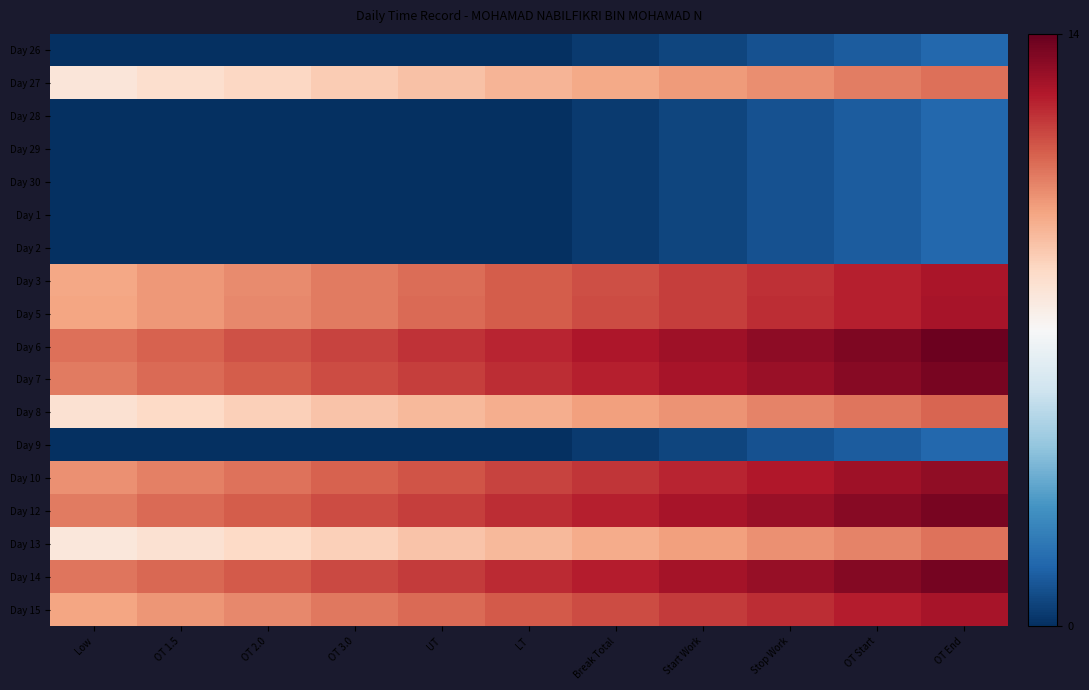

Reading right to left, extract all data points from this chart.

Day 26: OT End=1.5	OT Start=1.2	Stop Work=0.9	Start Work=0.6	Break Total=0.3	LT=0.0	UT=0.0	OT 3.0=0.0	OT 2.0=0.0	OT 1.5=0.0	Low=0.0
Day 27: OT End=10.9	OT Start=10.6	Stop Work=10.3	Start Work=10.0	Break Total=9.7	LT=9.4	UT=9.1	OT 3.0=8.8	OT 2.0=8.5	OT 1.5=8.2	Low=7.9
Day 28: OT End=1.5	OT Start=1.2	Stop Work=0.9	Start Work=0.6	Break Total=0.3	LT=0.0	UT=0.0	OT 3.0=0.0	OT 2.0=0.0	OT 1.5=0.0	Low=0.0
Day 29: OT End=1.5	OT Start=1.2	Stop Work=0.9	Start Work=0.6	Break Total=0.3	LT=0.0	UT=0.0	OT 3.0=0.0	OT 2.0=0.0	OT 1.5=0.0	Low=0.0
Day 30: OT End=1.5	OT Start=1.2	Stop Work=0.9	Start Work=0.6	Break Total=0.3	LT=0.0	UT=0.0	OT 3.0=0.0	OT 2.0=0.0	OT 1.5=0.0	Low=0.0
Day 1: OT End=1.5	OT Start=1.2	Stop Work=0.9	Start Work=0.6	Break Total=0.3	LT=0.0	UT=0.0	OT 3.0=0.0	OT 2.0=0.0	OT 1.5=0.0	Low=0.0
Day 2: OT End=1.5	OT Start=1.2	Stop Work=0.9	Start Work=0.6	Break Total=0.3	LT=0.0	UT=0.0	OT 3.0=0.0	OT 2.0=0.0	OT 1.5=0.0	Low=0.0
Day 3: OT End=12.7	OT Start=12.4	Stop Work=12.1	Start Work=11.8	Break Total=11.5	LT=11.2	UT=10.9	OT 3.0=10.6	OT 2.0=10.3	OT 1.5=10.0	Low=9.7
Day 5: OT End=12.8	OT Start=12.4	Stop Work=12.2	Start Work=11.8	Break Total=11.6	LT=11.2	UT=10.9	OT 3.0=10.7	OT 2.0=10.3	OT 1.5=10.1	Low=9.8
Day 6: OT End=13.8	OT Start=13.5	Stop Work=13.2	Start Work=12.9	Break Total=12.7	LT=12.3	UT=12.0	OT 3.0=11.8	OT 2.0=11.4	OT 1.5=11.2	Low=10.8
Day 7: OT End=13.7	OT Start=13.3	Stop Work=13.1	Start Work=12.8	Break Total=12.5	LT=12.2	UT=11.8	OT 3.0=11.6	OT 2.0=11.2	OT 1.5=11.0	Low=10.7
Day 8: OT End=11.1	OT Start=10.8	Stop Work=10.5	Start Work=10.2	Break Total=9.9	LT=9.6	UT=9.3	OT 3.0=9.0	OT 2.0=8.7	OT 1.5=8.4	Low=8.1
Day 9: OT End=1.5	OT Start=1.2	Stop Work=0.9	Start Work=0.6	Break Total=0.3	LT=0.0	UT=0.0	OT 3.0=0.0	OT 2.0=0.0	OT 1.5=0.0	Low=0.0
Day 10: OT End=13.2	OT Start=12.9	Stop Work=12.6	Start Work=12.3	Break Total=12.0	LT=11.7	UT=11.4	OT 3.0=11.1	OT 2.0=10.8	OT 1.5=10.5	Low=10.2
Day 12: OT End=13.7	OT Start=13.4	Stop Work=13.1	Start Work=12.8	Break Total=12.5	LT=12.2	UT=11.9	OT 3.0=11.6	OT 2.0=11.3	OT 1.5=11.0	Low=10.7
Day 13: OT End=10.8	OT Start=10.5	Stop Work=10.2	Start Work=9.9	Break Total=9.6	LT=9.3	UT=9.0	OT 3.0=8.7	OT 2.0=8.4	OT 1.5=8.1	Low=7.8
Day 14: OT End=13.7	OT Start=13.4	Stop Work=13.1	Start Work=12.8	Break Total=12.5	LT=12.2	UT=11.9	OT 3.0=11.6	OT 2.0=11.3	OT 1.5=11.0	Low=10.7
Day 15: OT End=12.8	OT Start=12.5	Stop Work=12.2	Start Work=11.9	Break Total=11.6	LT=11.3	UT=11.0	OT 3.0=10.7	OT 2.0=10.4	OT 1.5=10.1	Low=9.8